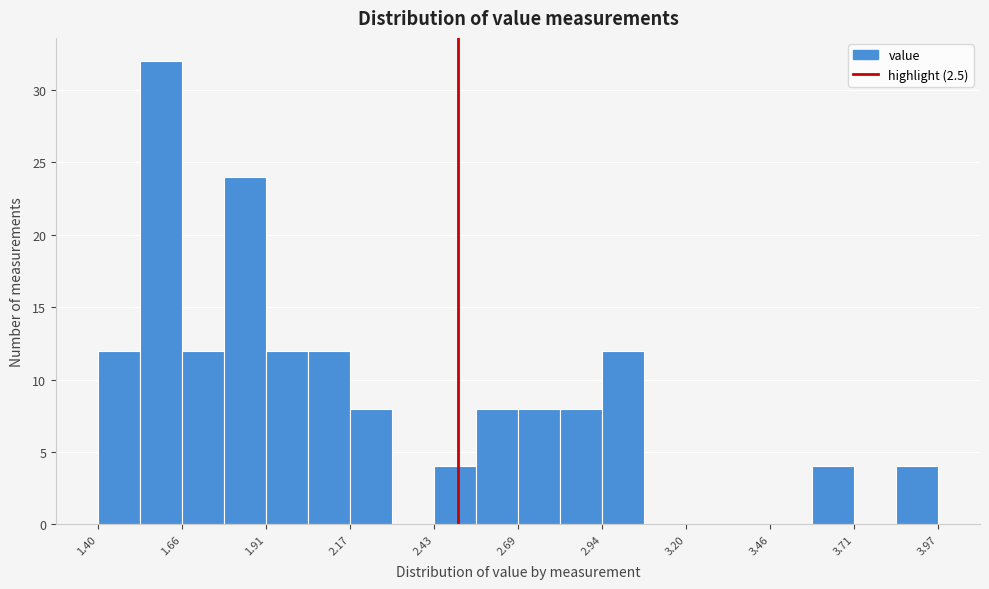

Read against the x-axis, roughly where is the centre of the tallest bar?

1.60